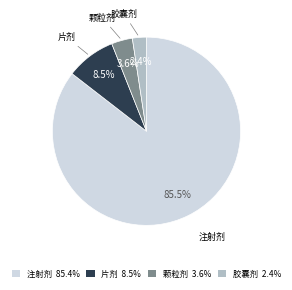

What percentage is the 颗粒剂 slice, to the nearest percent?

4%